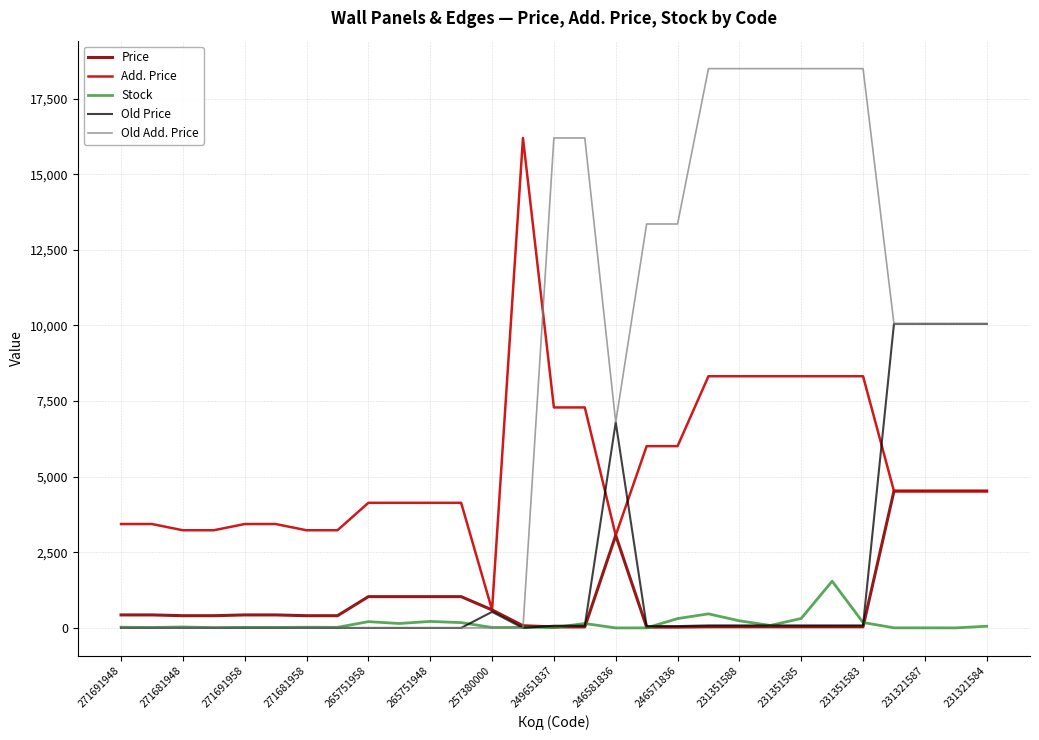

Does the chart display data point markers on the line(s)?

No